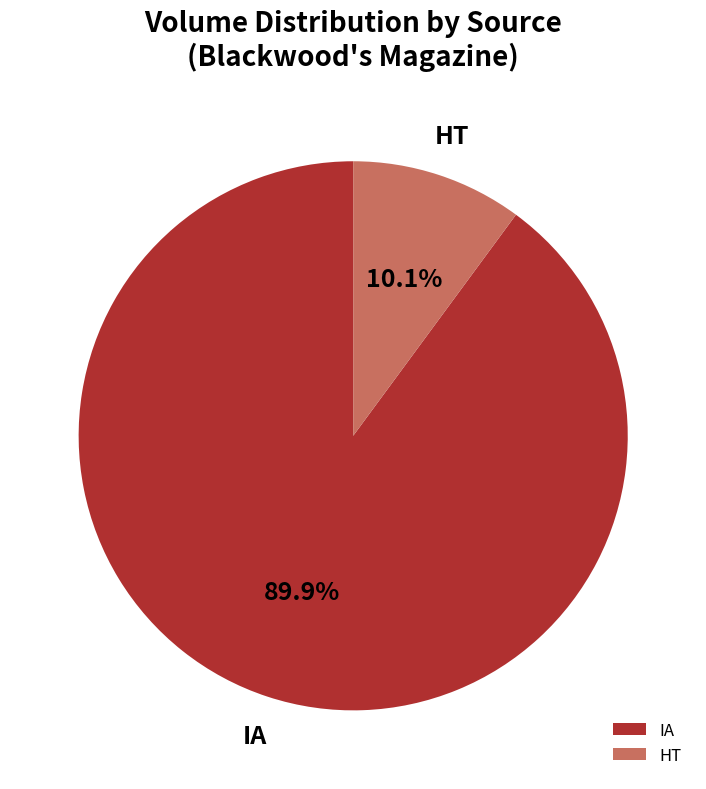

Approximately how many times larger is the value at HT compared to IA?

0.1